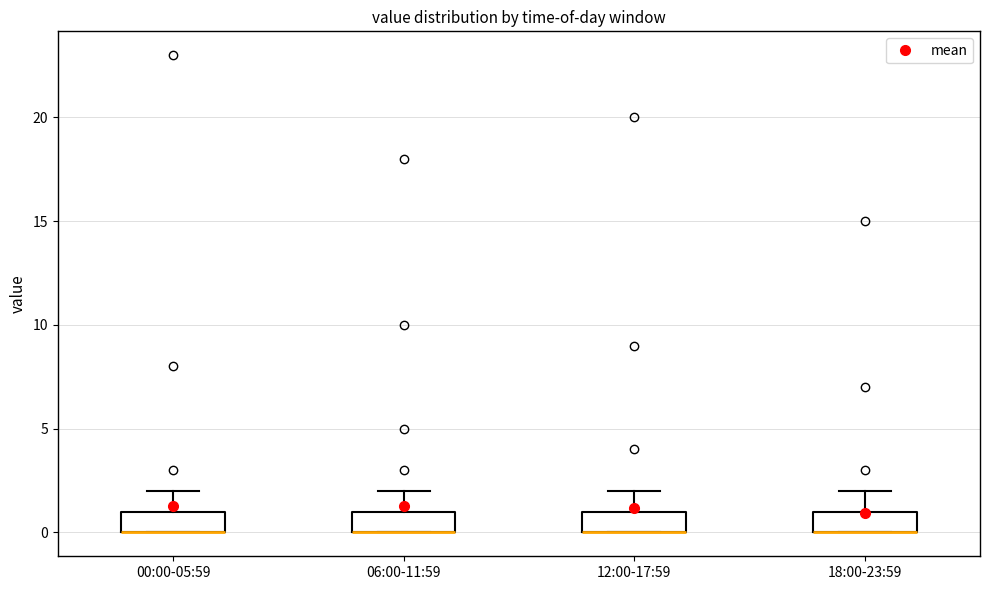

Where is the lower edge of the box for 12:00-17:59 on the y-axis? The values are not printed on the chart, so give them approximately, as read against the axis.

0